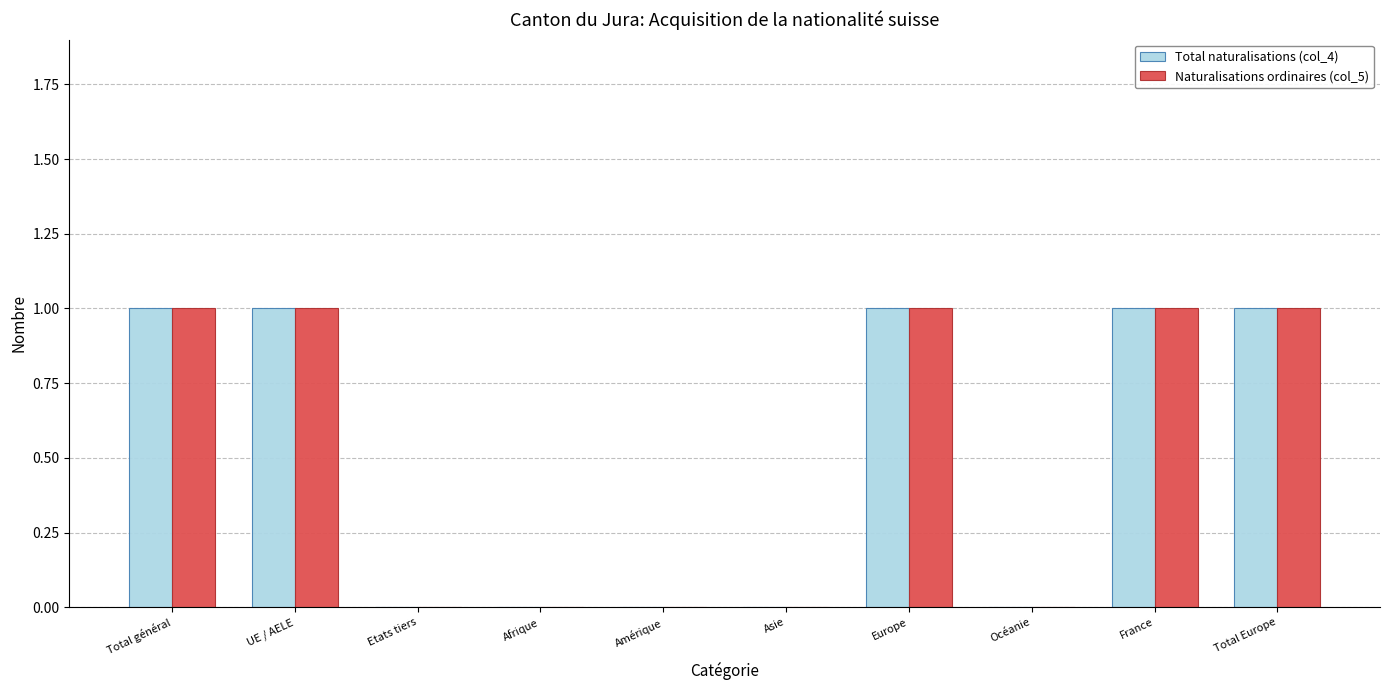

What are all the series names shown in the legend?

Total naturalisations (col_4), Naturalisations ordinaires (col_5)